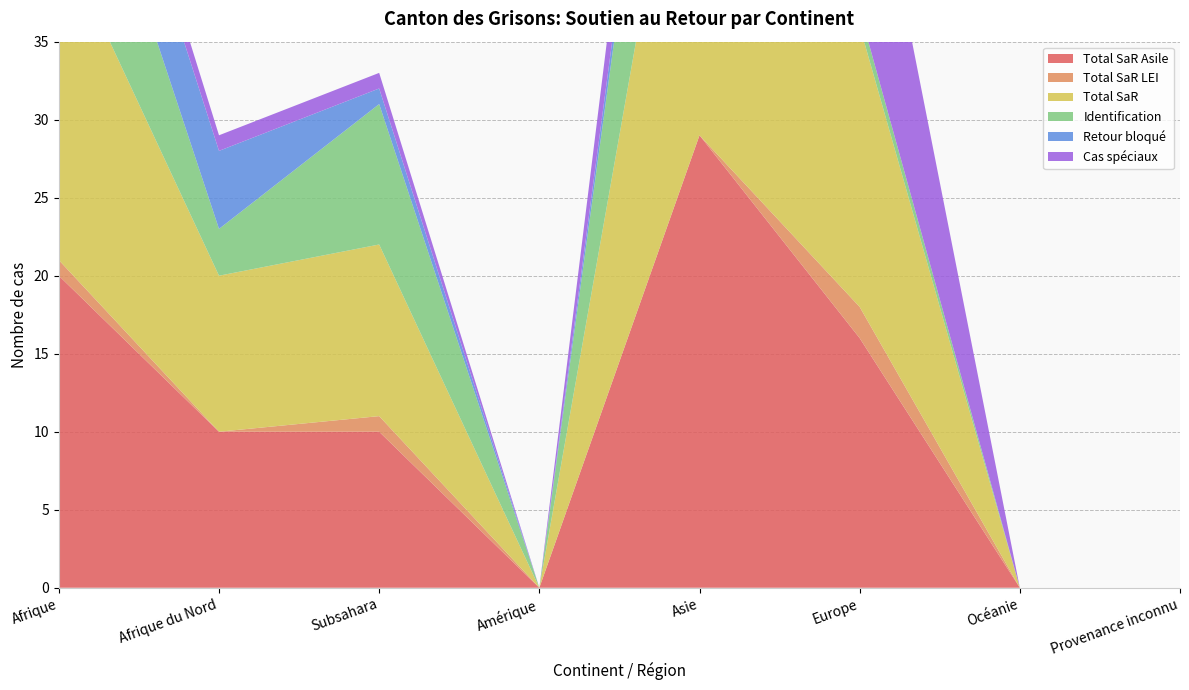

Reading left to right, extract all data points from this chart.

Total SaR Asile: Afrique=20	Afrique du Nord=10	Subsahara=10	Amérique=0	Asie=29	Europe=16	Océanie=0	Provenance inconnu=0
Total SaR LEI: Afrique=1	Afrique du Nord=0	Subsahara=1	Amérique=0	Asie=0	Europe=2	Océanie=0	Provenance inconnu=0
Total SaR: Afrique=21	Afrique du Nord=10	Subsahara=11	Amérique=0	Asie=29	Europe=18	Océanie=0	Provenance inconnu=0
Identification: Afrique=12	Afrique du Nord=3	Subsahara=9	Amérique=0	Asie=17	Europe=1	Océanie=0	Provenance inconnu=0
Retour bloqué: Afrique=6	Afrique du Nord=5	Subsahara=1	Amérique=0	Asie=2	Europe=0	Océanie=0	Provenance inconnu=0
Cas spéciaux: Afrique=2	Afrique du Nord=1	Subsahara=1	Amérique=0	Asie=6	Europe=15	Océanie=0	Provenance inconnu=0